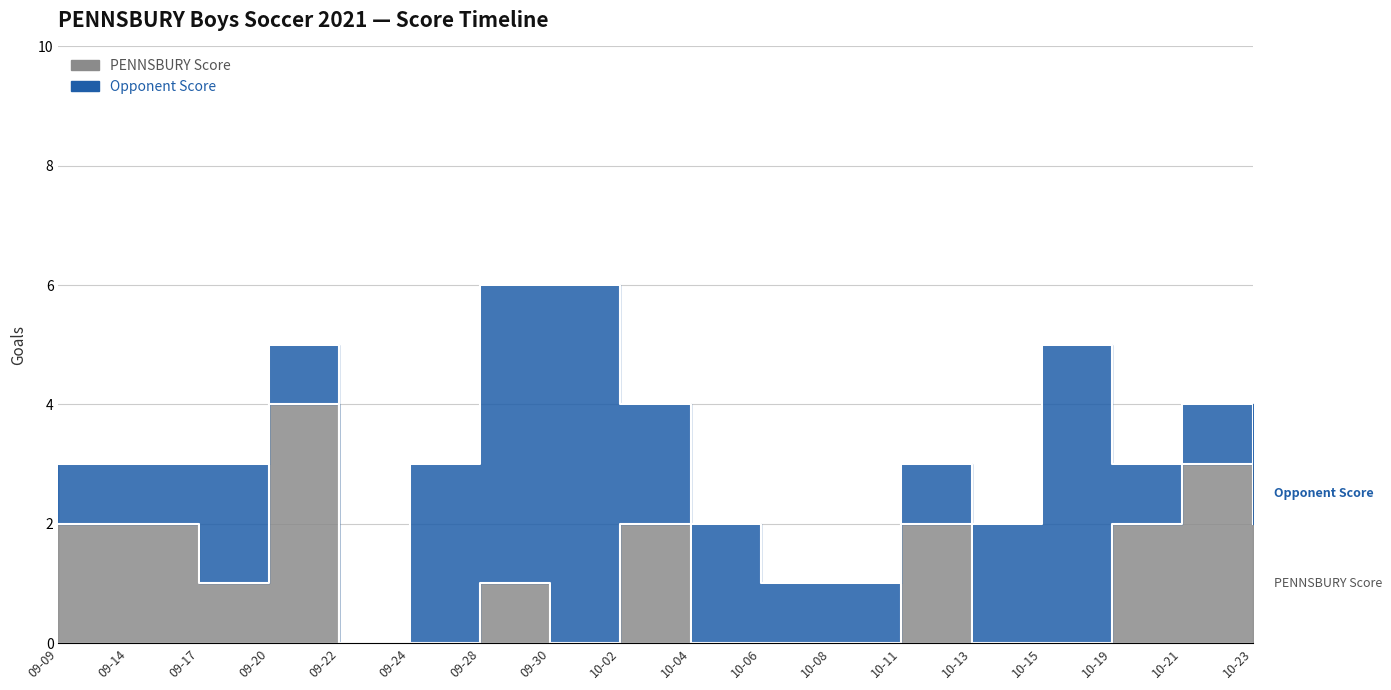

How many points are lower than both their immediate neighbors (excluding endpoints)?

2